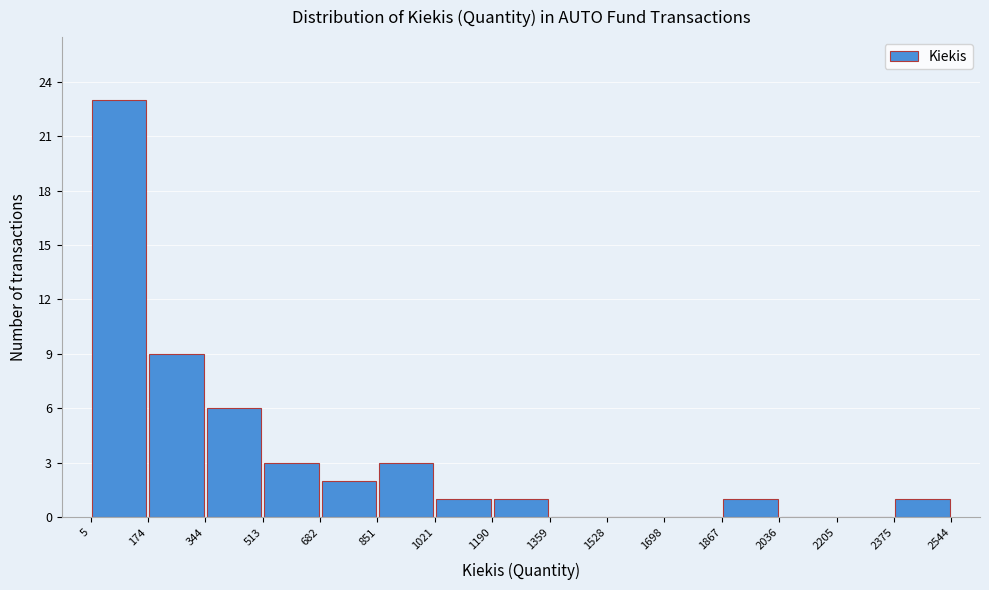

Which range on the x-axis has the tallest bar?

5 to 174